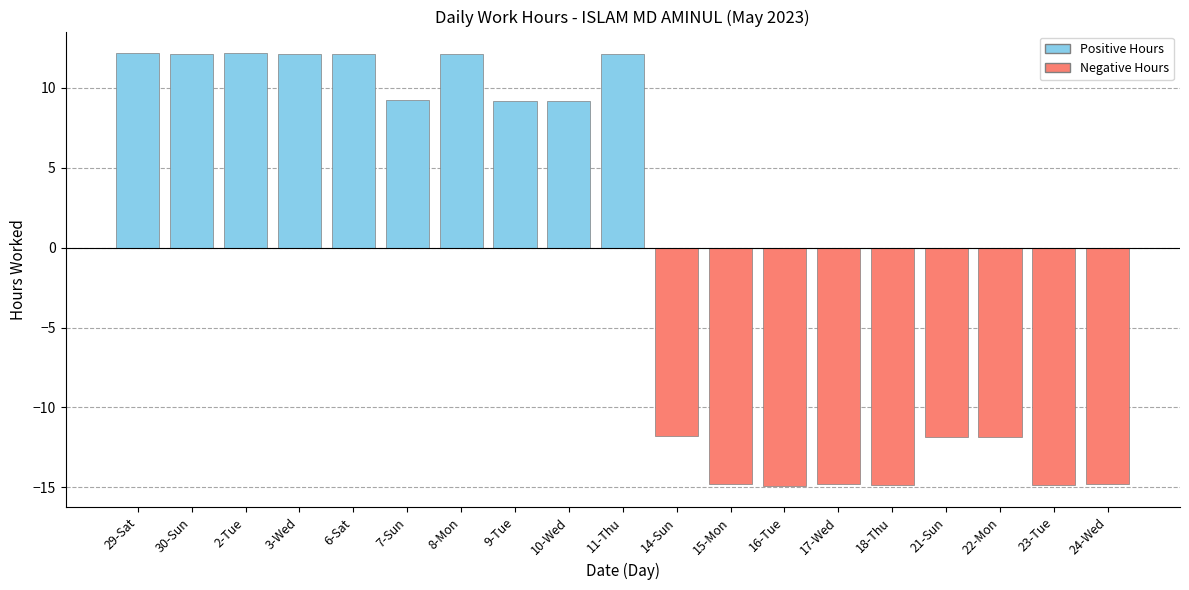

Is it true that the value at 24-Wed is -4.4?

False